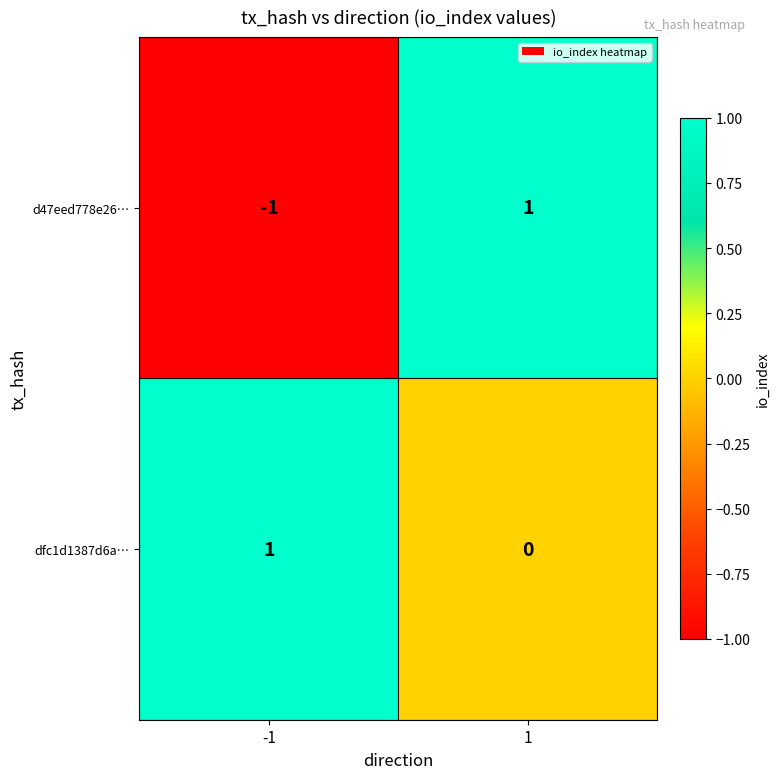

How many values in d47eed778e26… are above zero?

1